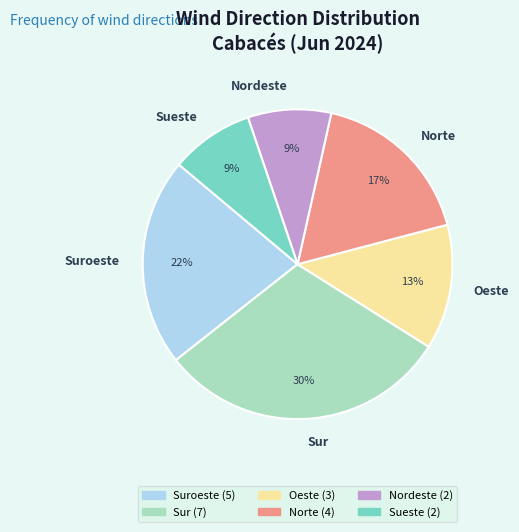

To the nearest percent, what is the average slice percentage?

17%